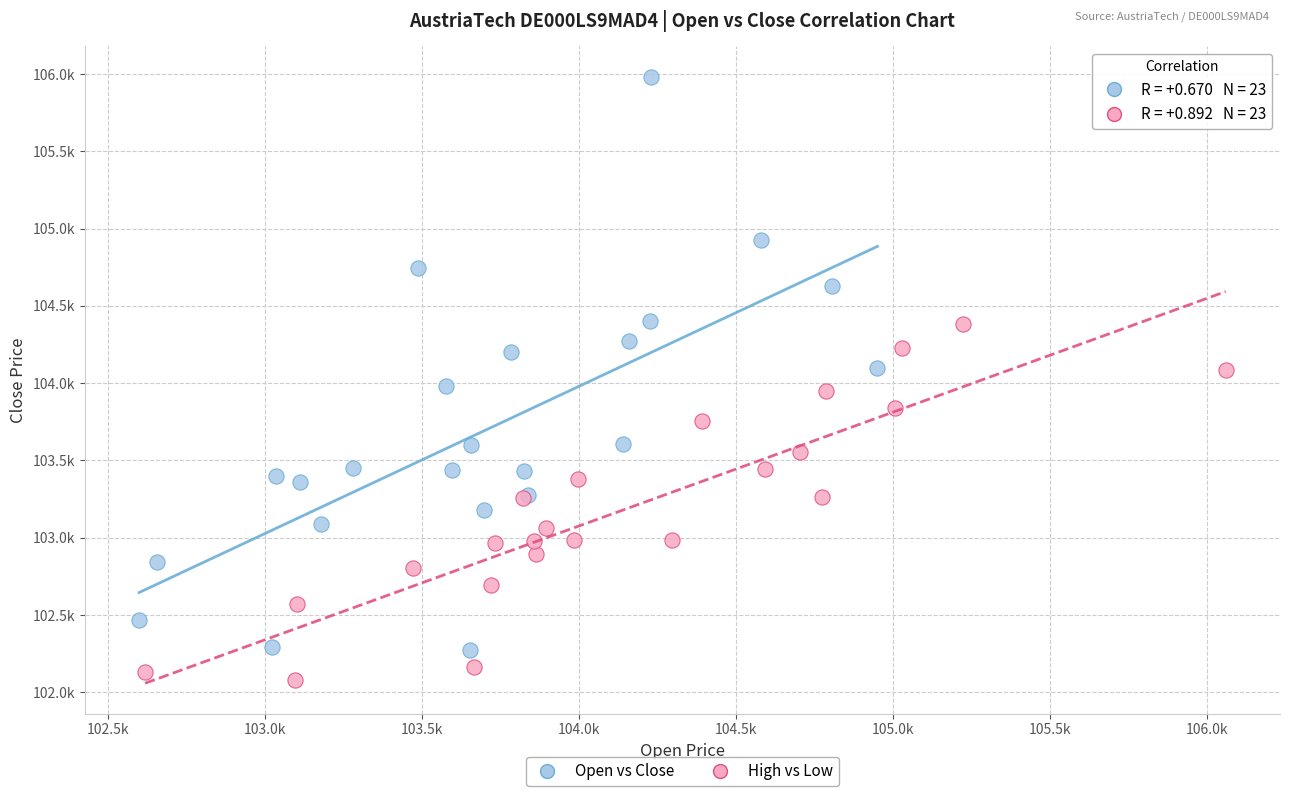

Which series has the widest spread of Y values?

Open vs Close